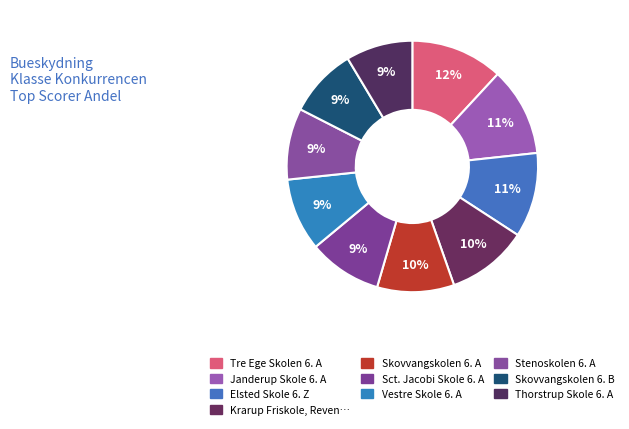

How many segments does this pie chart have?

10